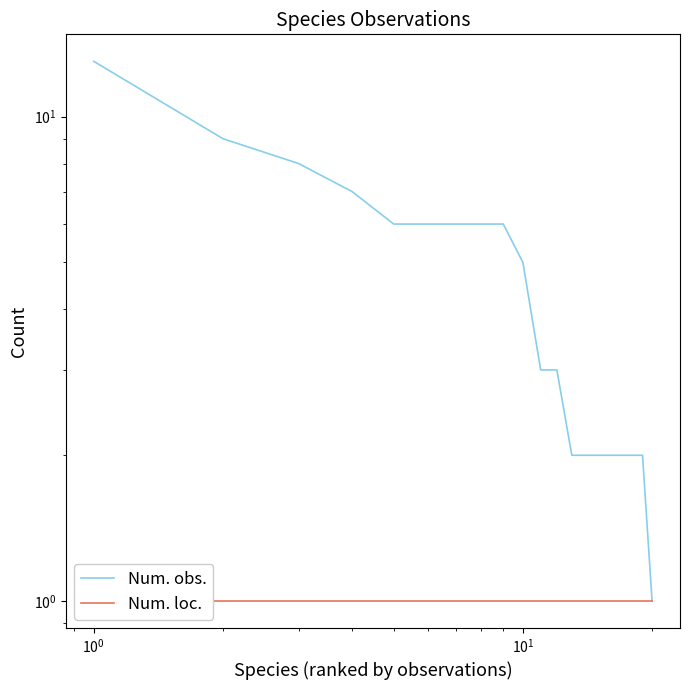

Which series has the widest spread of values?

Num. obs.